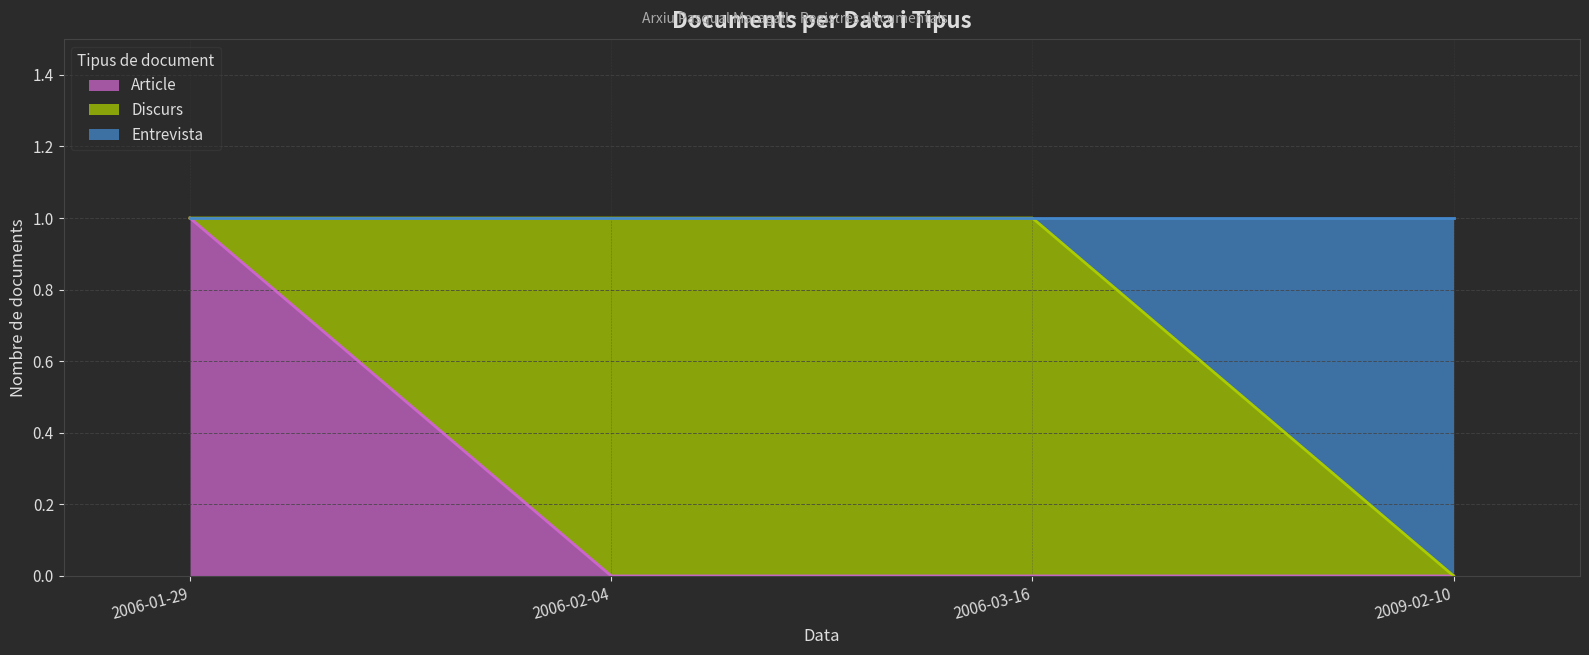

What is the maximum value shown in the chart?

1